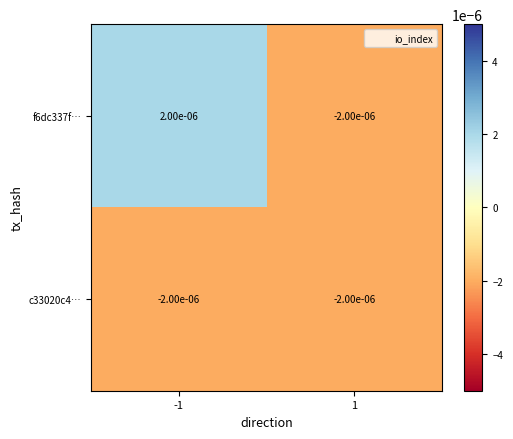

At -1, list the series in order from smallest to largest.

c33020c4…, f6dc337f…